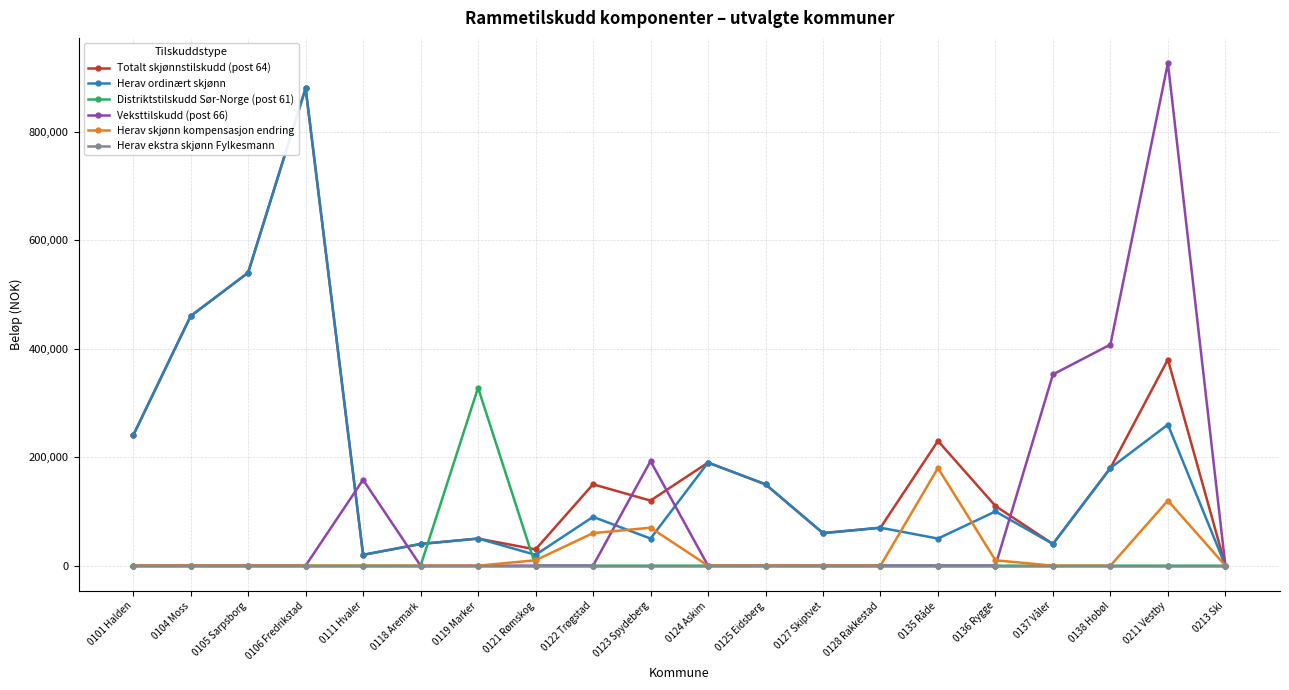

Does the chart have visible grid lines?

Yes